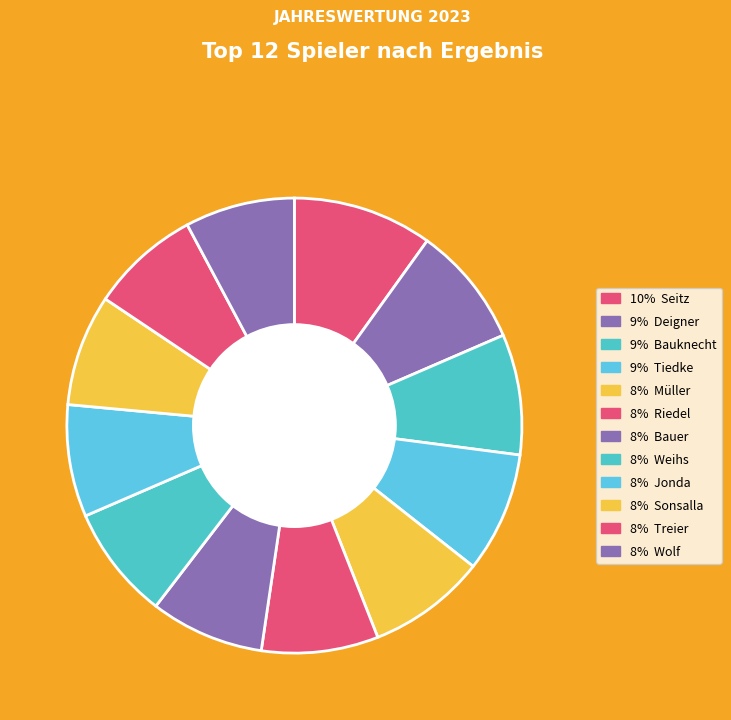

How many segments does this pie chart have?

12